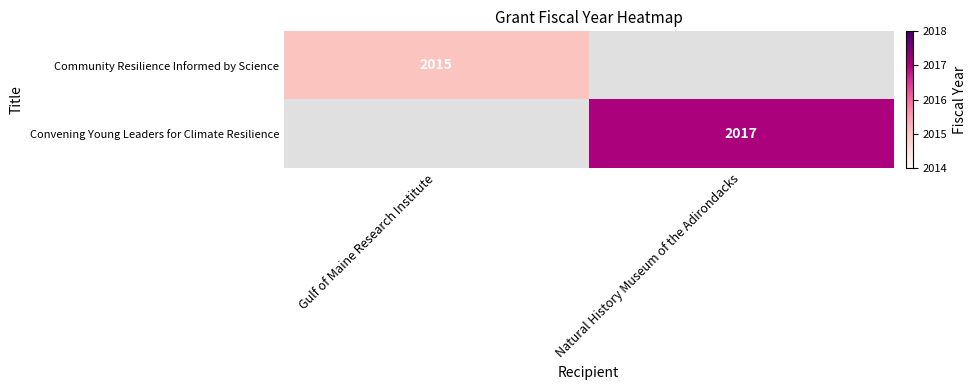

Is the value of Community Resilience Informed by Science at Gulf of Maine Research Institute greater than the value of Convening Young Leaders for Climate Resilience at Natural History Museum of the Adirondacks?

No